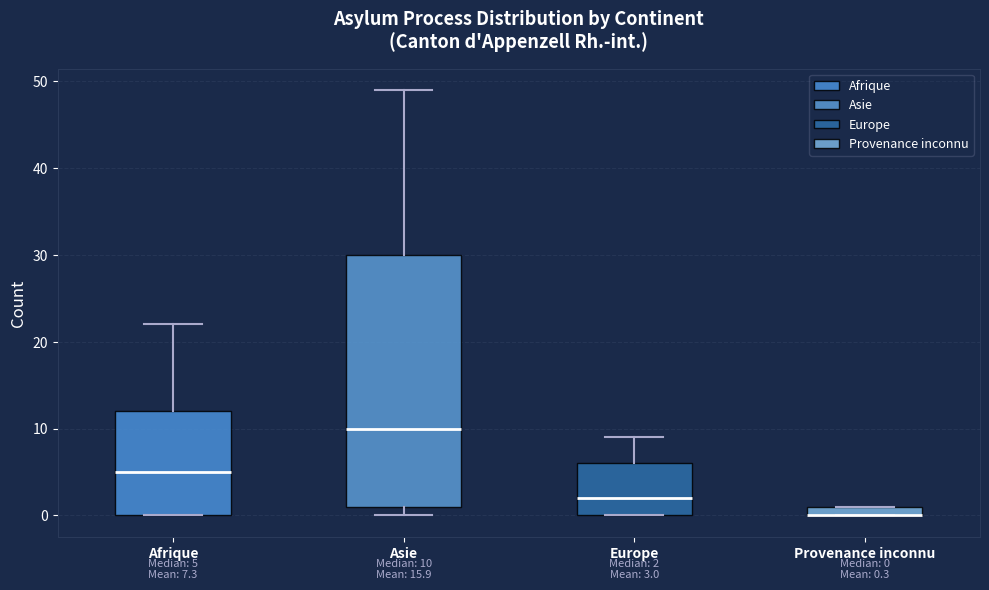

Which box is the tallest, from its lower edge to its upper edge?

Asie